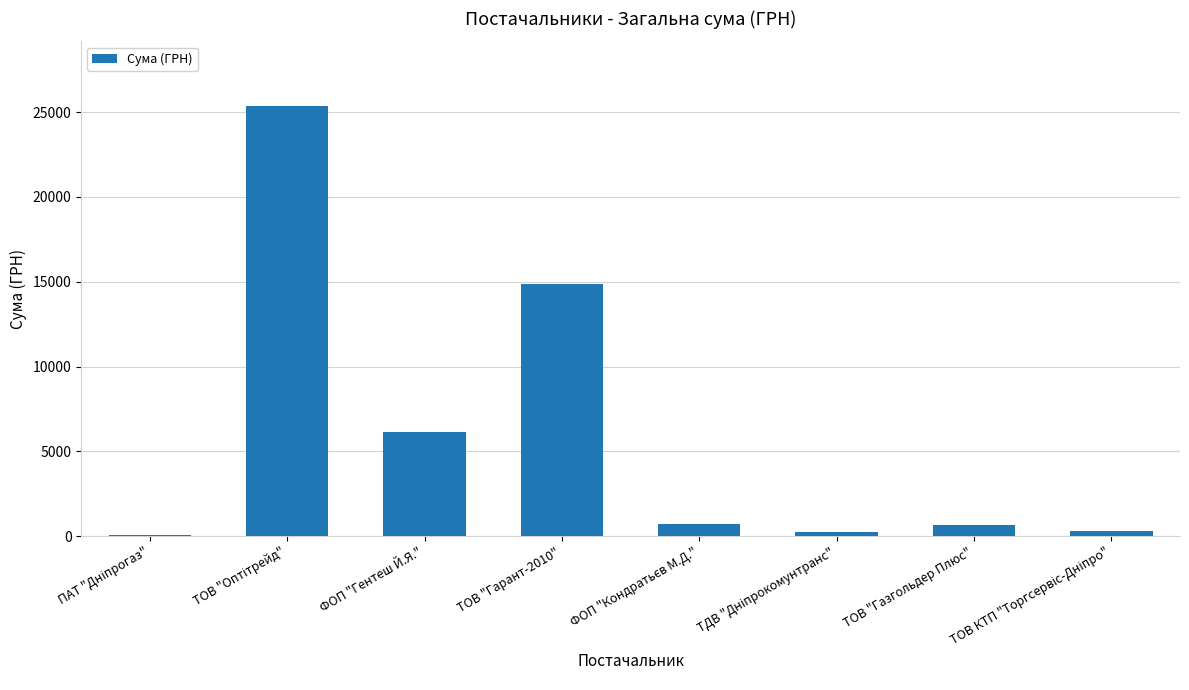

At which label is the value closest to 12723?

ТОВ "Гарант-2010"